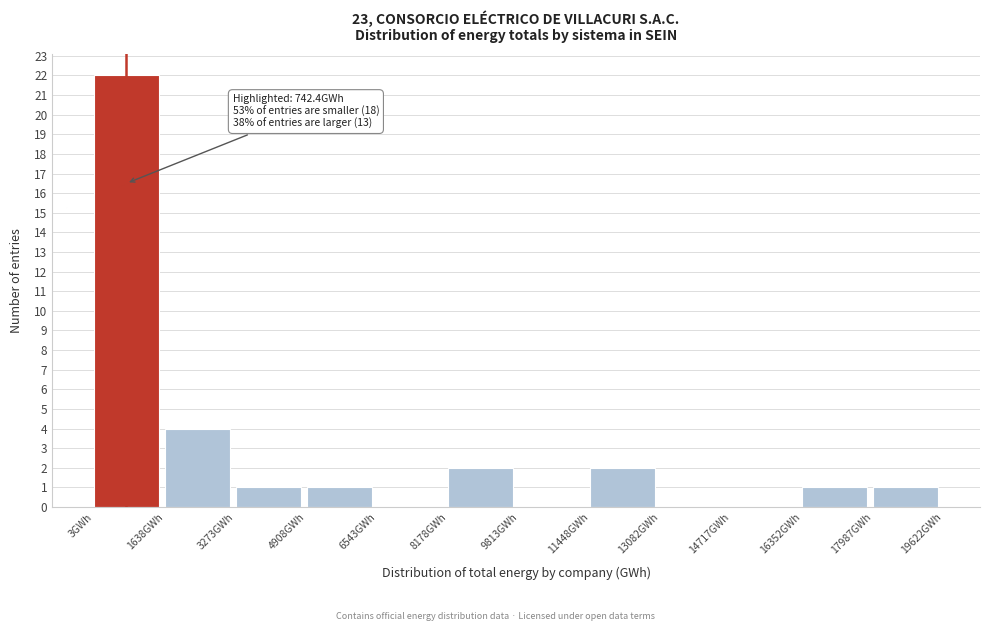

Over which range of the x-axis is the bar tallest?

0 to 1600